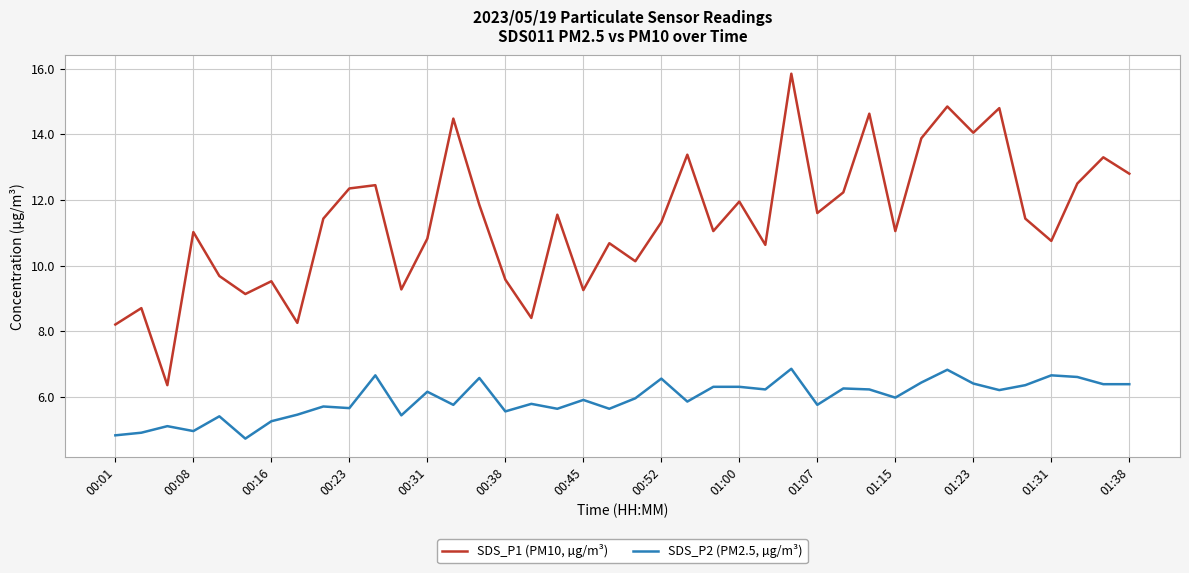

What is the difference between the maximum and second lowest values in the SDS_P2 (PM2.5, µg/m³) series?

2.0